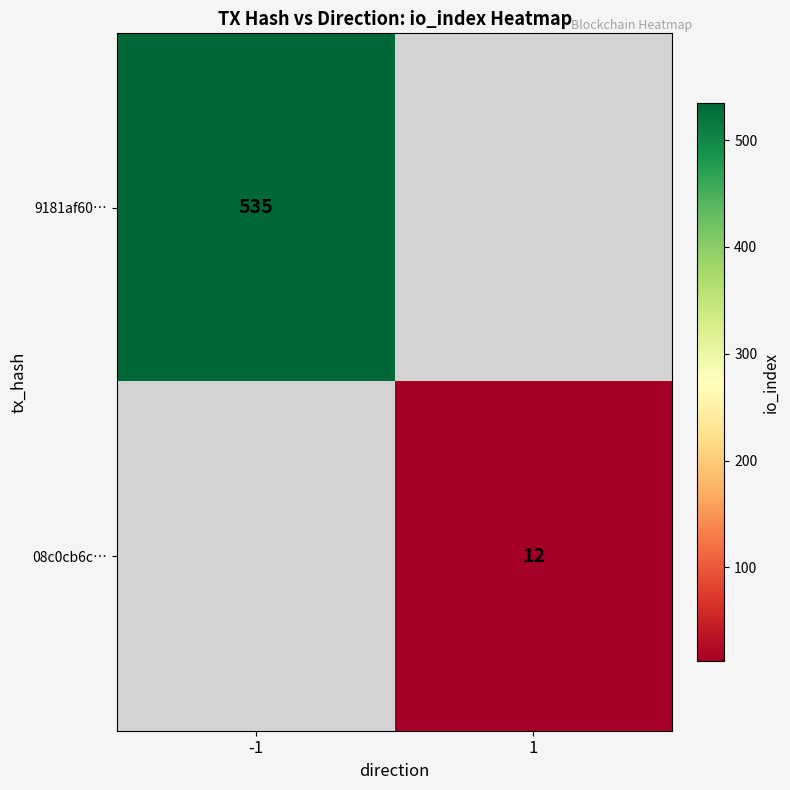

What is the maximum value shown in the chart?

535.0